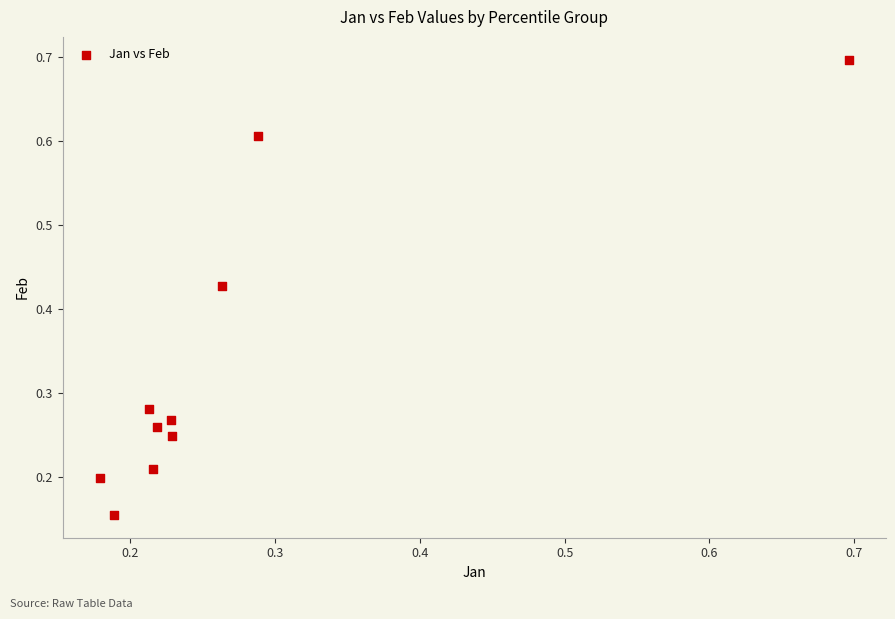

What is the range of Y values (max minus min)?

0.5